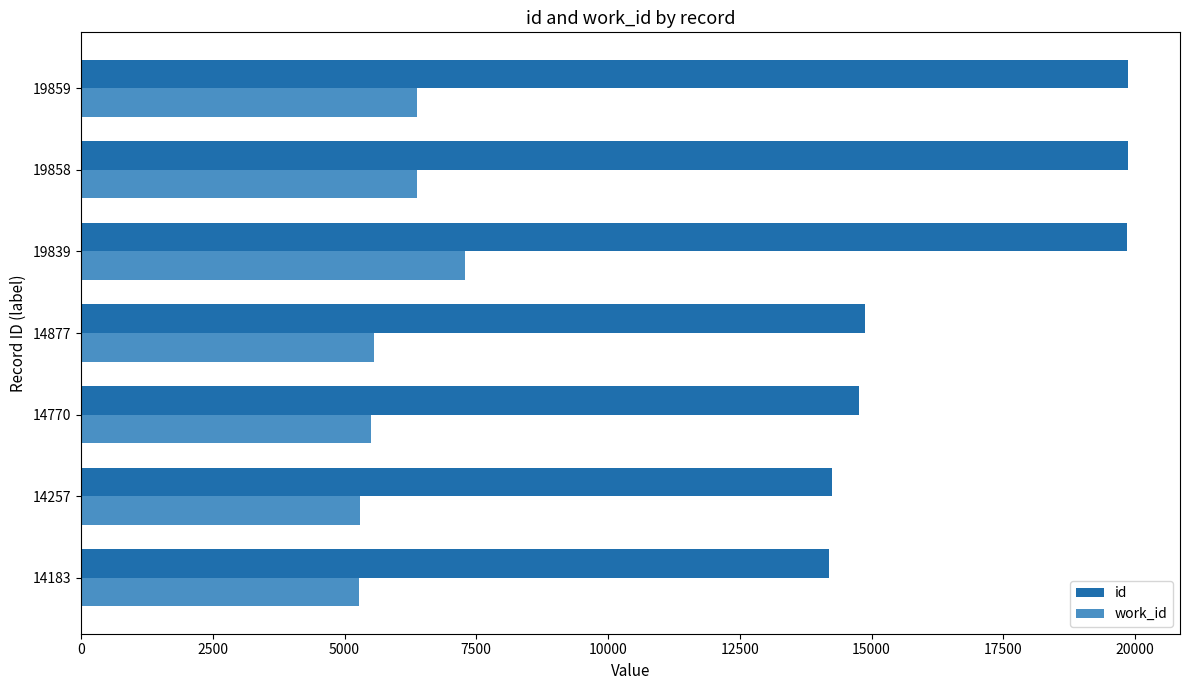

What is the average value of the id series?

16806